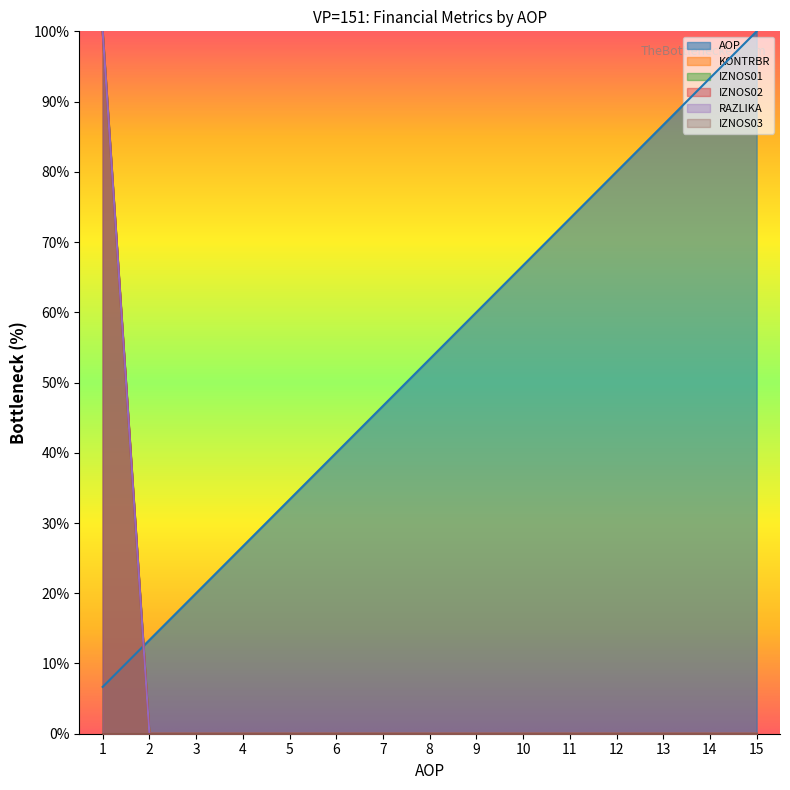

Between 5 and 2, which is larger?

5